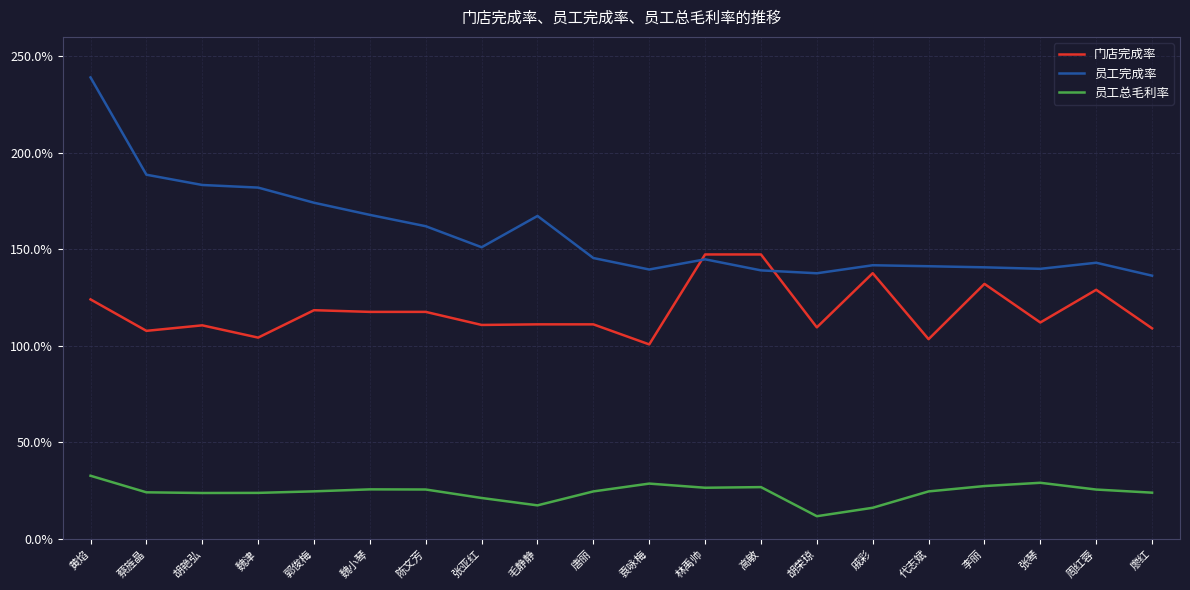

What is the label of the 15th point from the right?

魏小琴